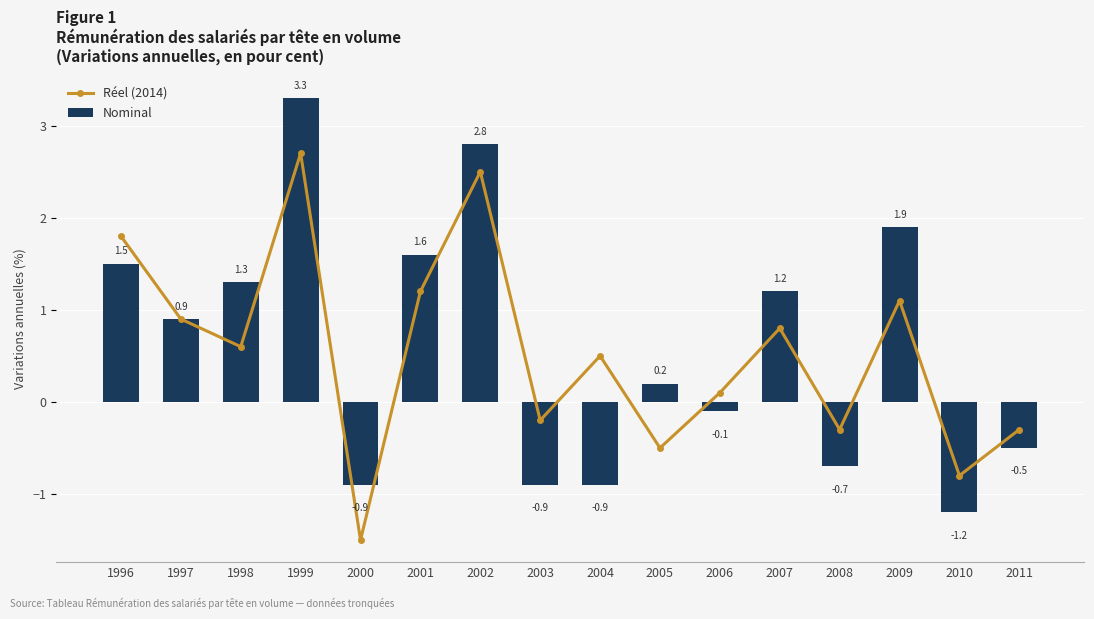

What is the difference between the second highest and minimum values in the Réel (2014) series?

4.0